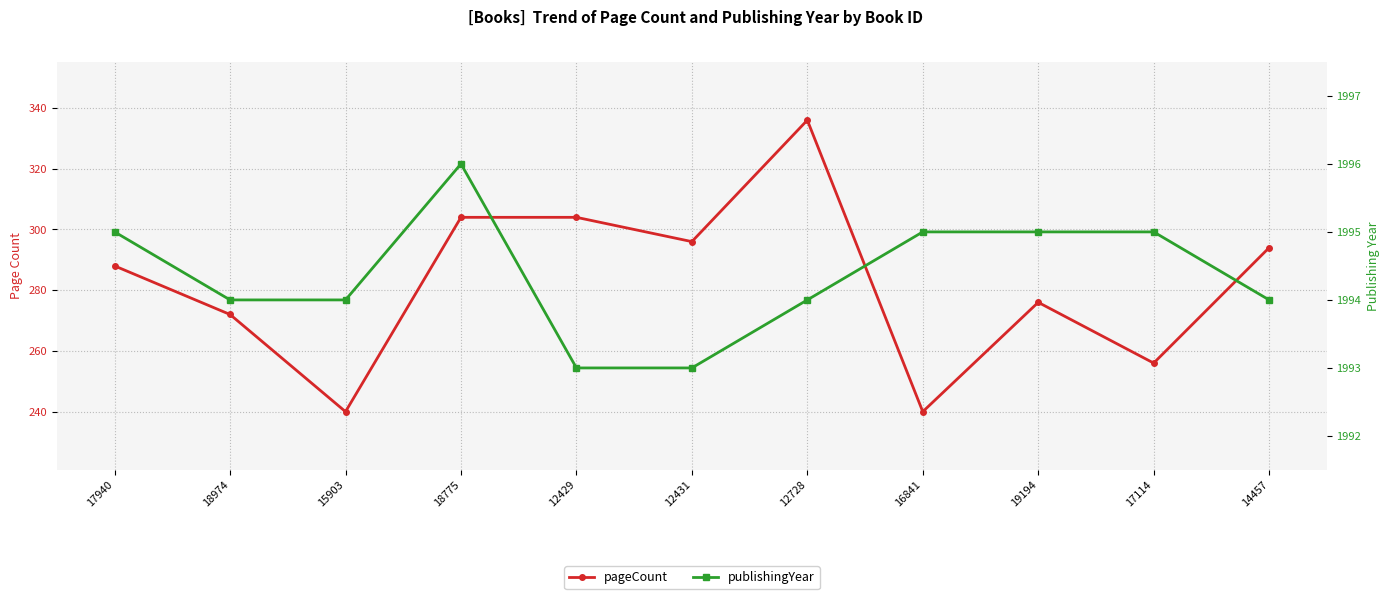

Is the value of pageCount at 19194 greater than the value of publishingYear at 15903?

No